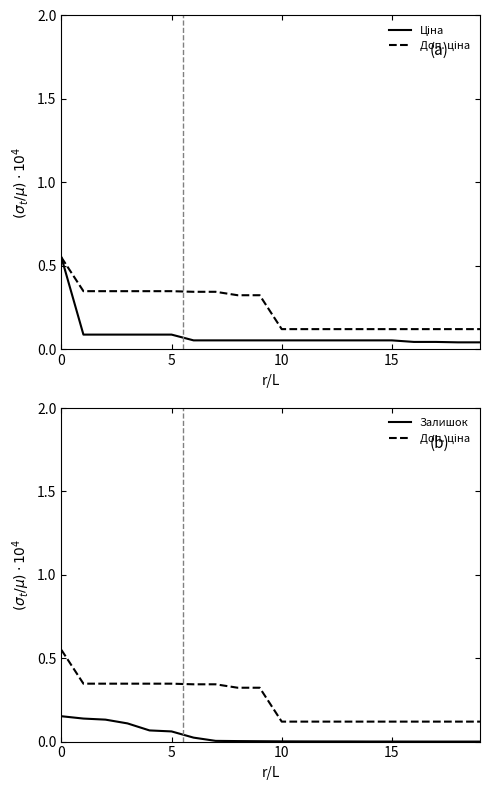

How many data points in Залишок are above 0?

17